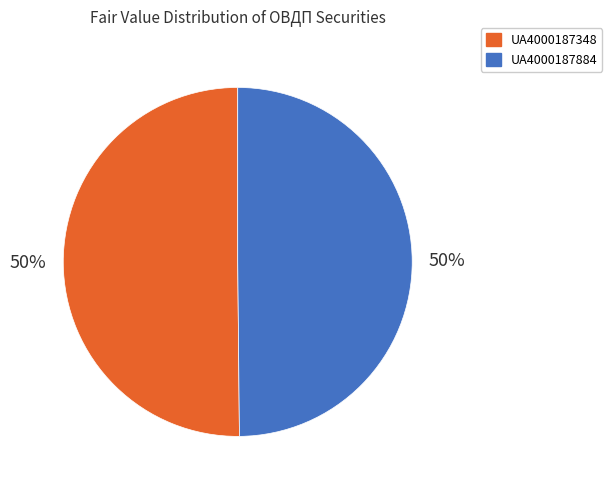

The UA4000187348 slice represents 50% of the pie. True or false?

True